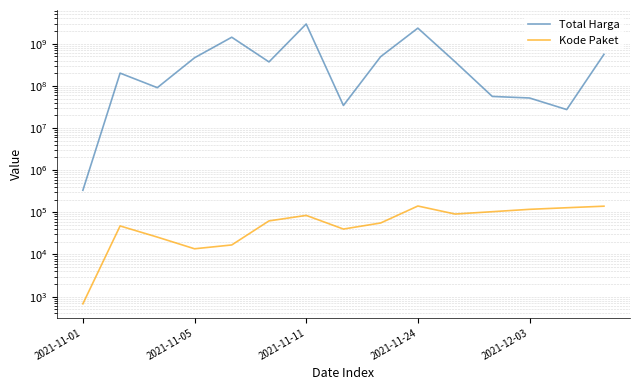

What are all the series names shown in the legend?

Total Harga, Kode Paket